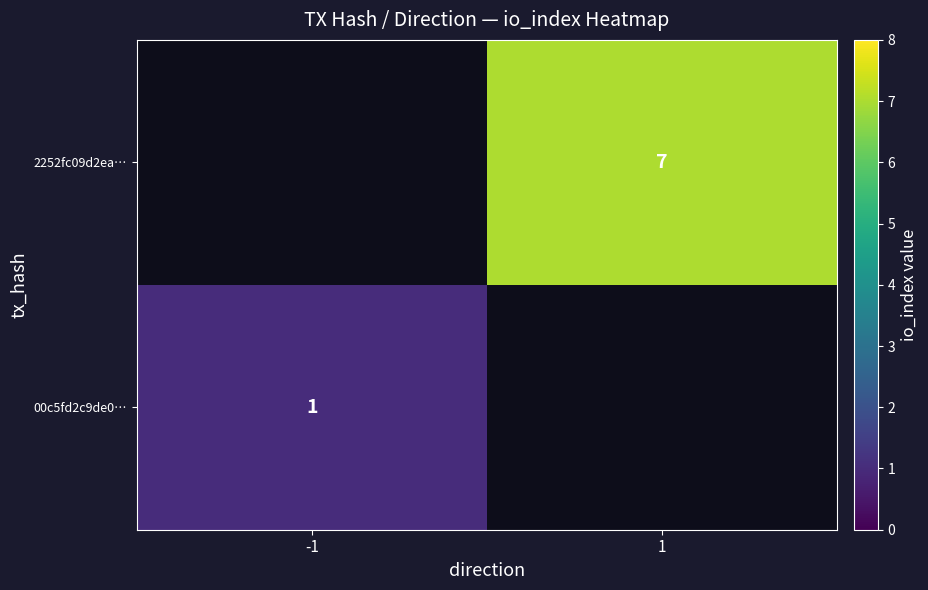

At which category does the chart reach its peak across all series?

1